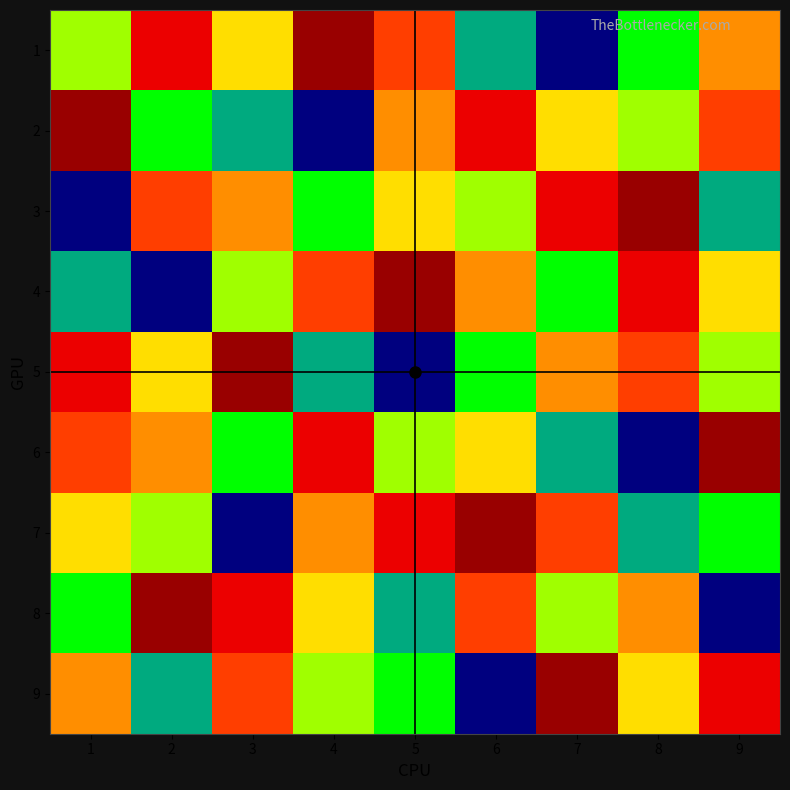

At how many categories does at least one series exceed 7?

9